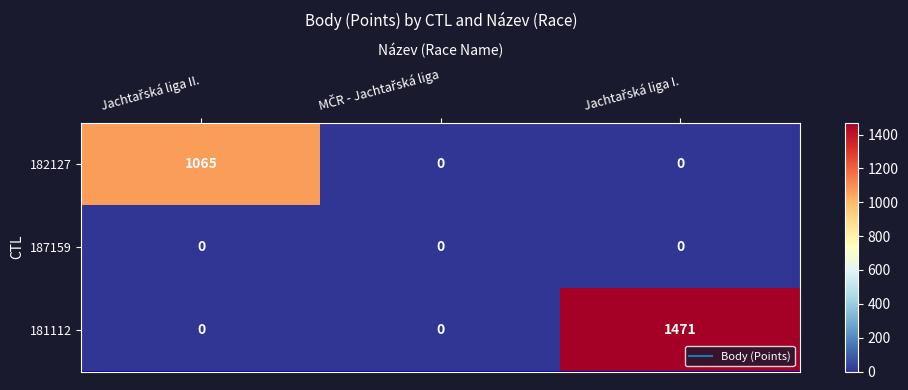

How many data points does each series have?

3